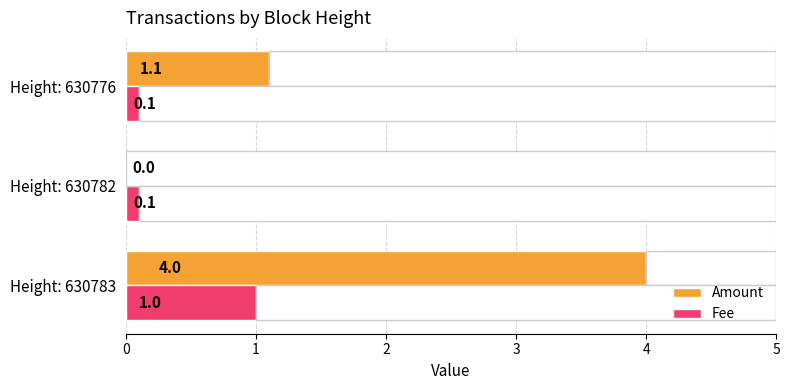

The Amount series shows 0.3 at Height: 630776. True or false?

False